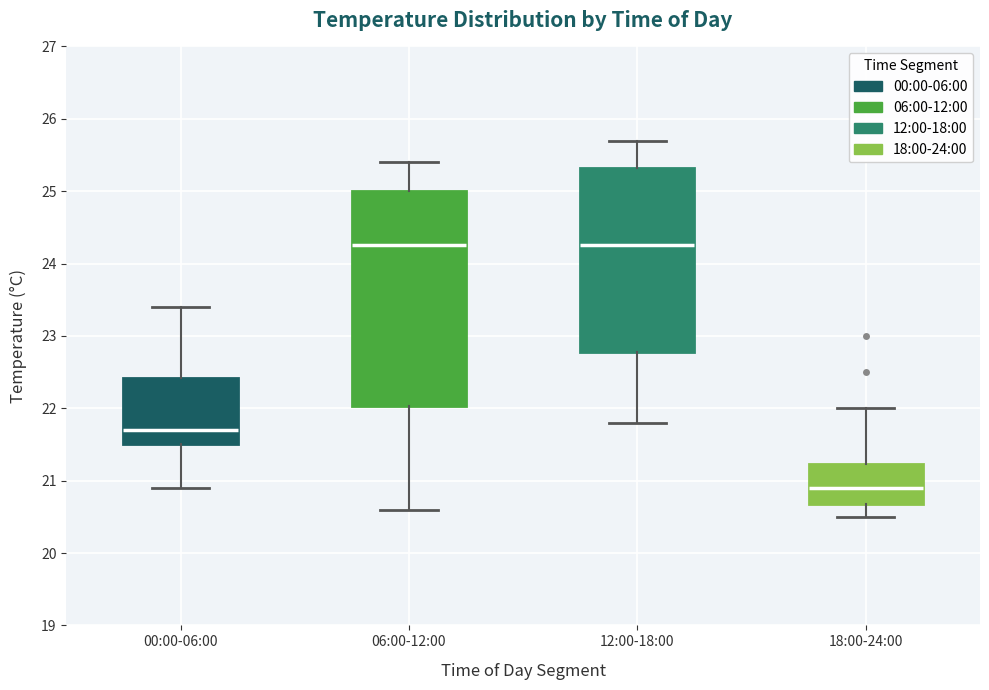

Comparing the boxes themselves (not the whiskers), which one is the tallest?

06:00-12:00